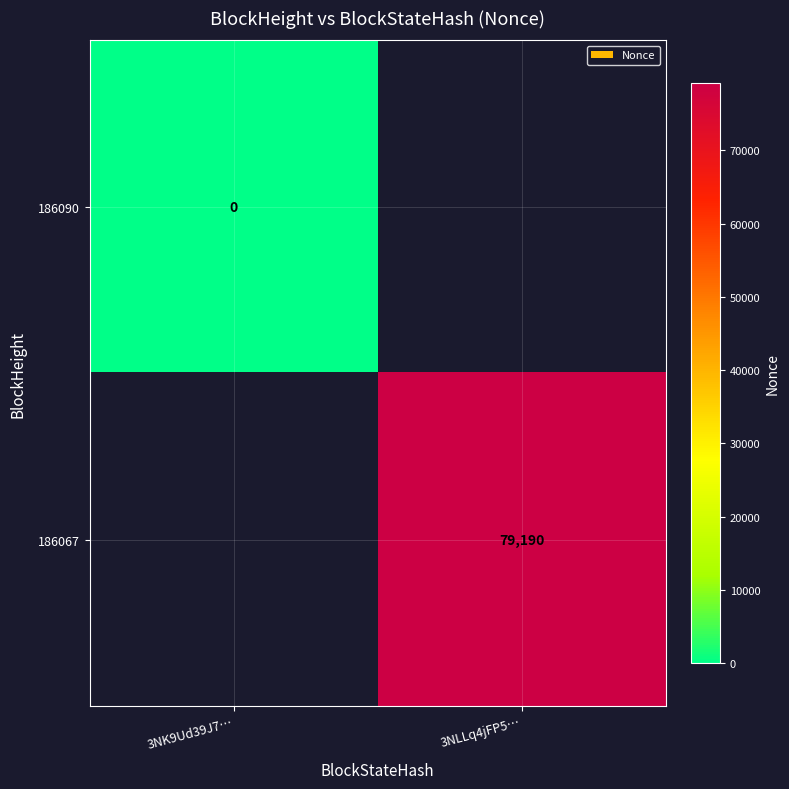

Is it true that 186067 equals 133804.3 at 3NLLq4jFP5…?

False